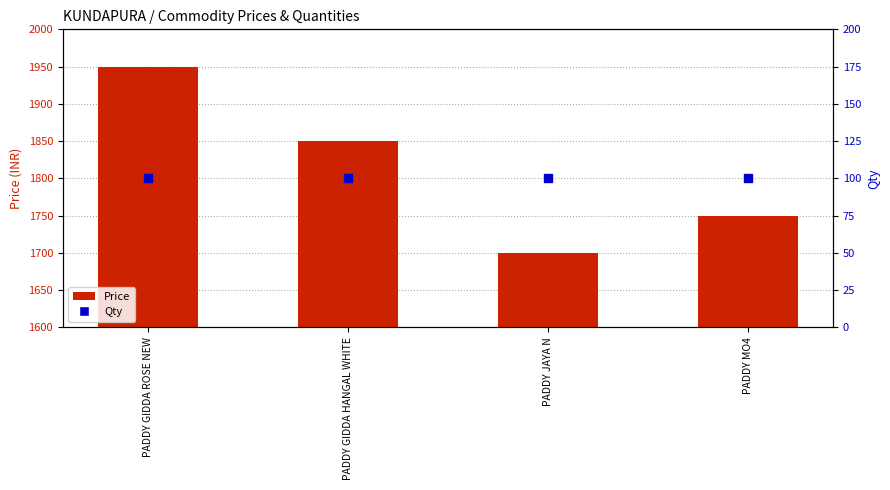

What is the total value across all series at PADDY GIDDA ROSE NEW?

2050